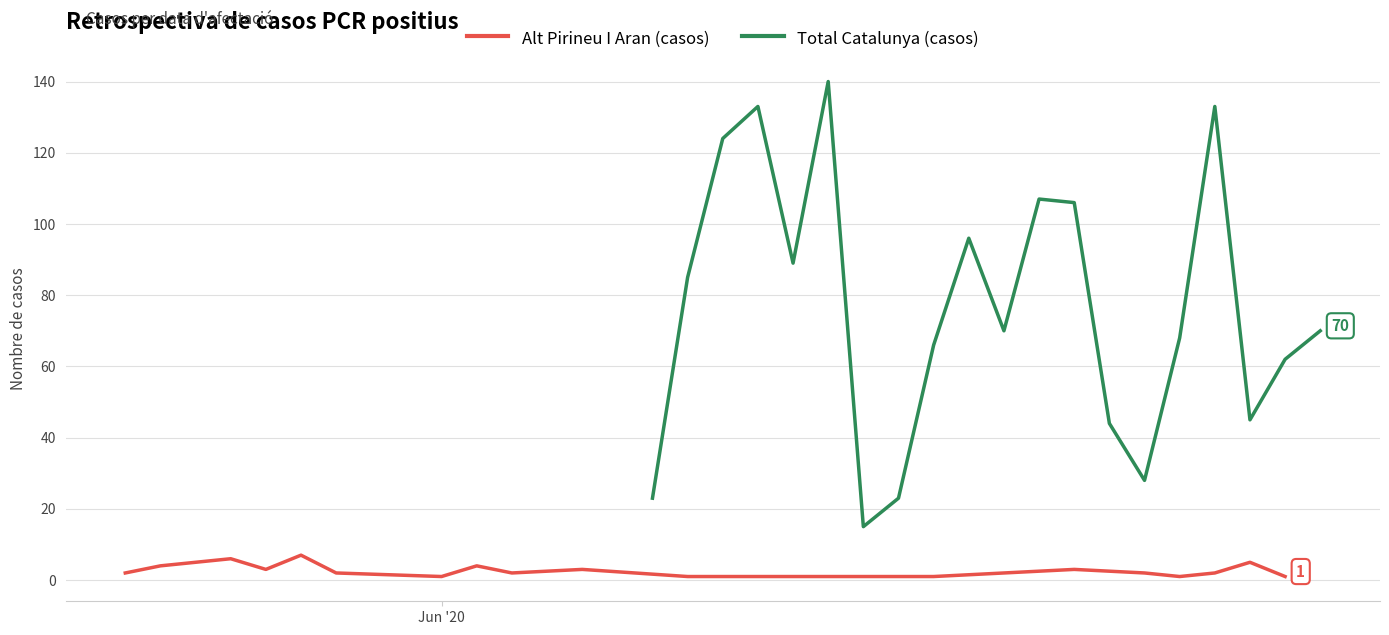

How many data points does each series have?

20